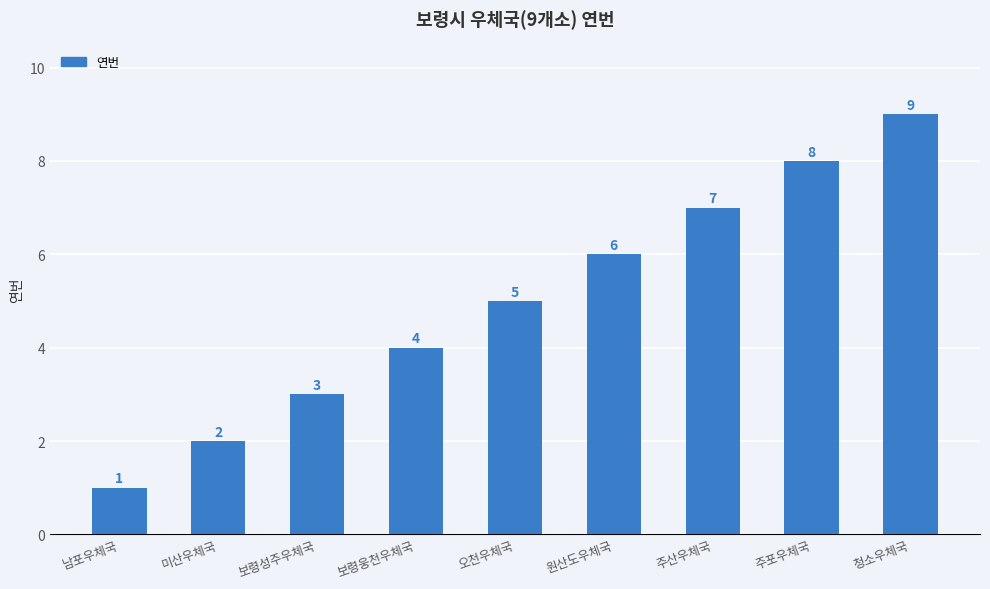

What is the difference between the values at 미산우체국 and 오천우체국?

3